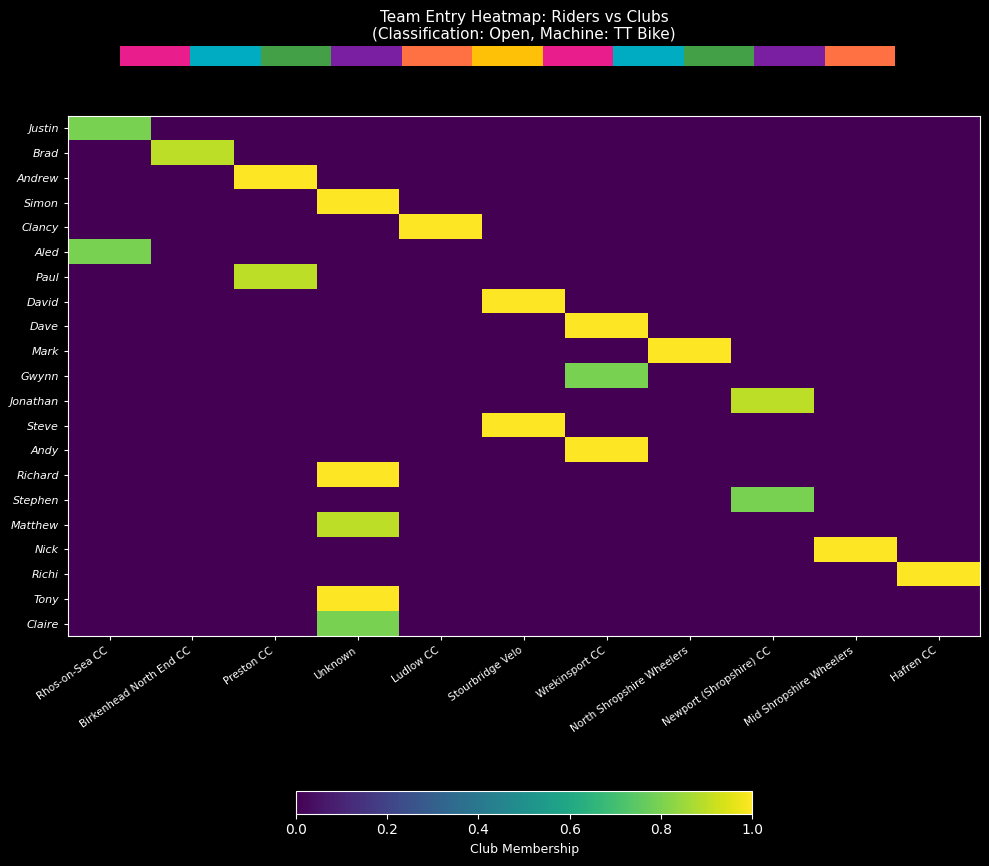

Is the value of Richard at Hafren CC greater than the value of Gwynn at Newport (Shropshire) CC?

No